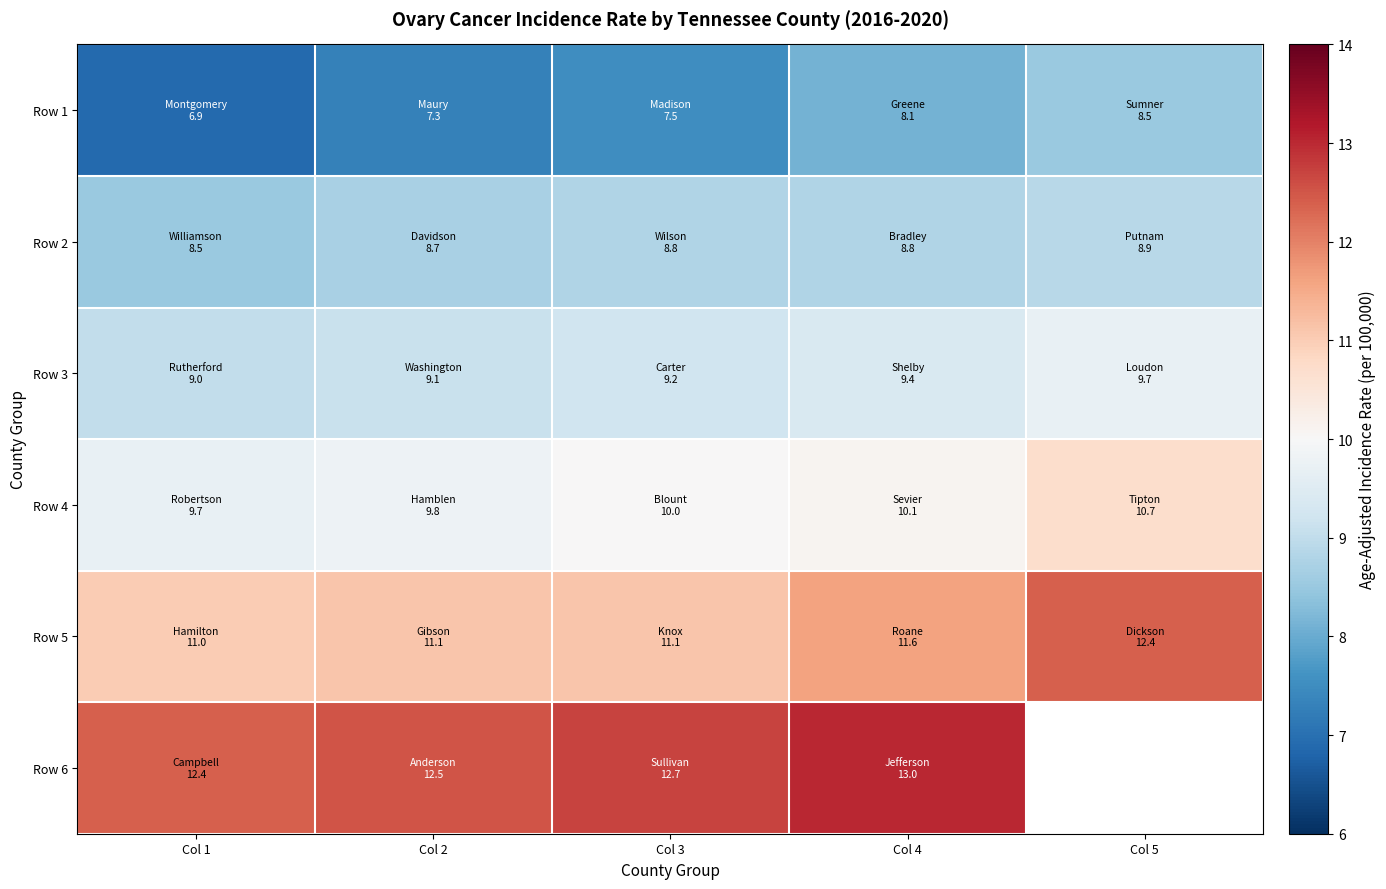

Is the value of Row 2 at Col 4 greater than the value of Row 3 at Col 2?

No